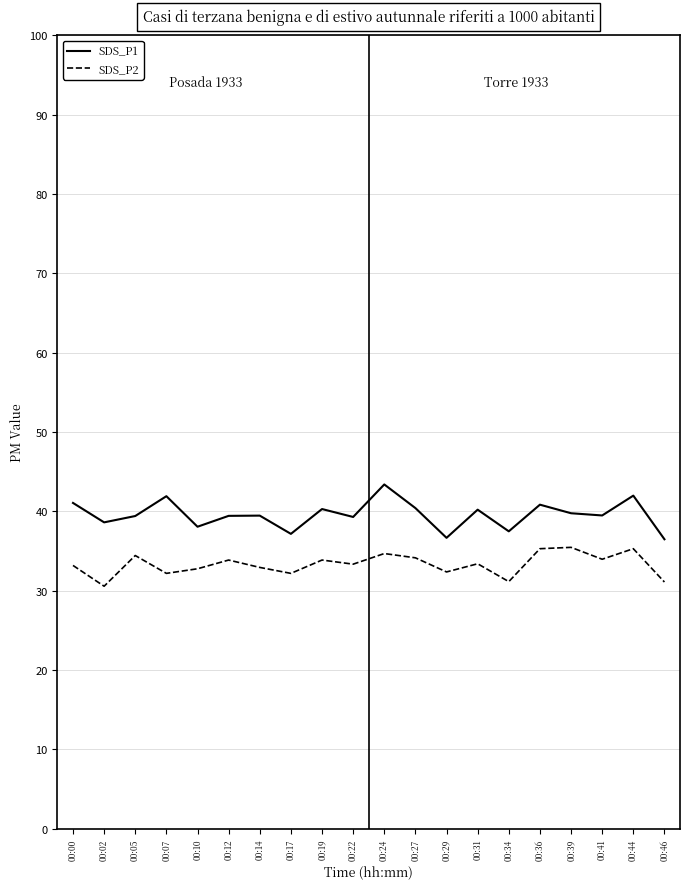

What is the average value of the SDS_P1 series?

39.6